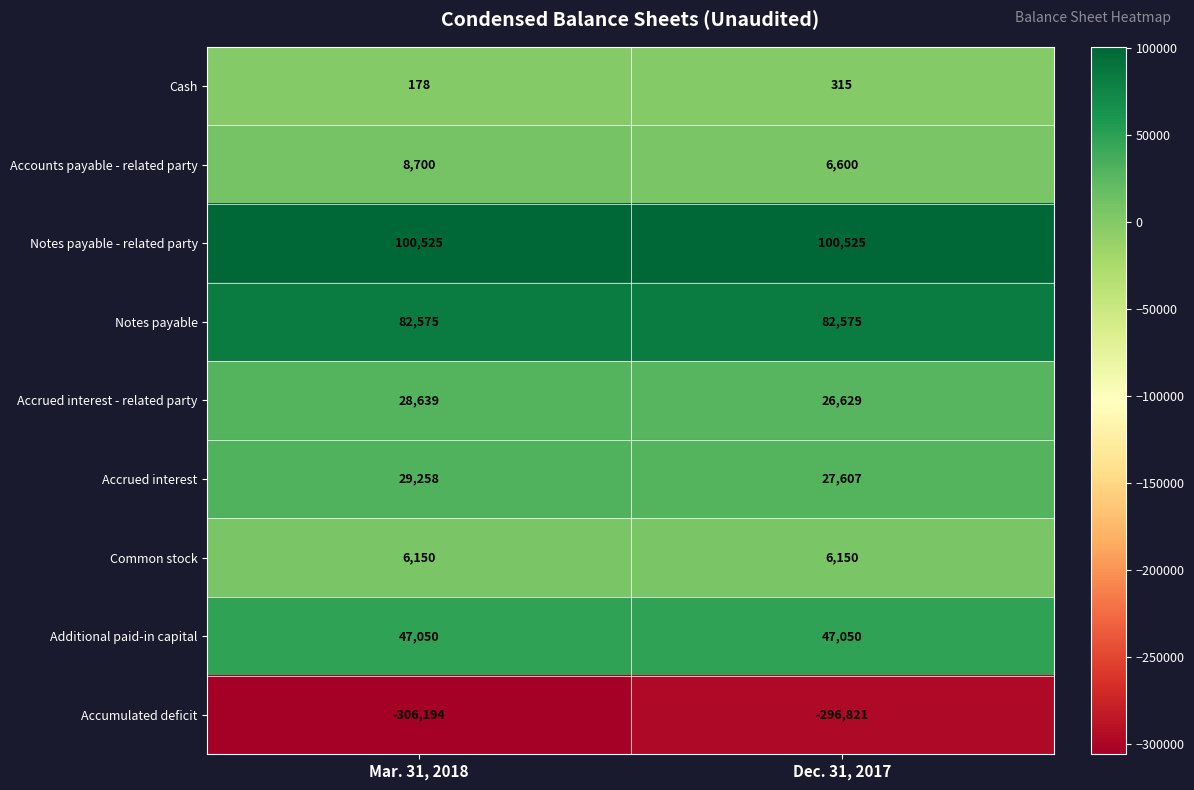

At which category is the sum across all series the highest?

Dec. 31, 2017